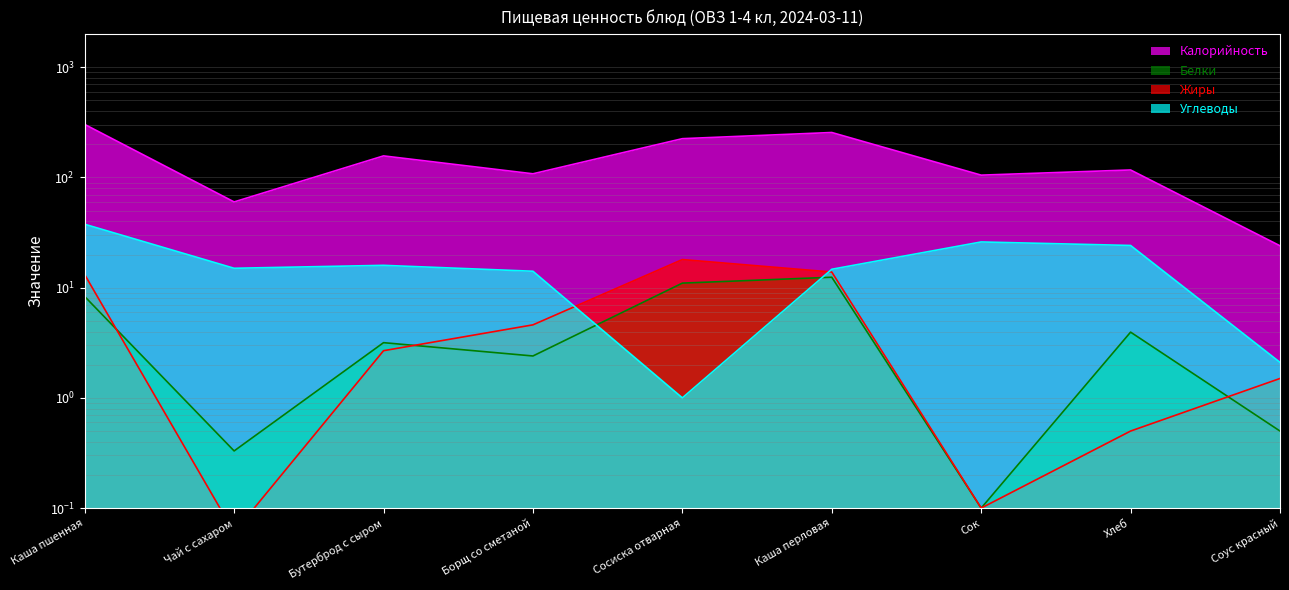

Reading left to right, extract all data points from this chart.

Калорийность: 303.0	60.0	157.0	108.0	225.0	256.0	105.0	117.0	24.0
Белки: 8.3	0.3	3.2	2.4	11.0	12.4	0.1	4.0	0.5
Жиры: 13.1	0.1	2.7	4.6	18.0	13.9	0.1	0.5	1.5
Углеводы: 37.6	15.0	15.9	14.1	1.0	14.7	26.0	24.2	2.1